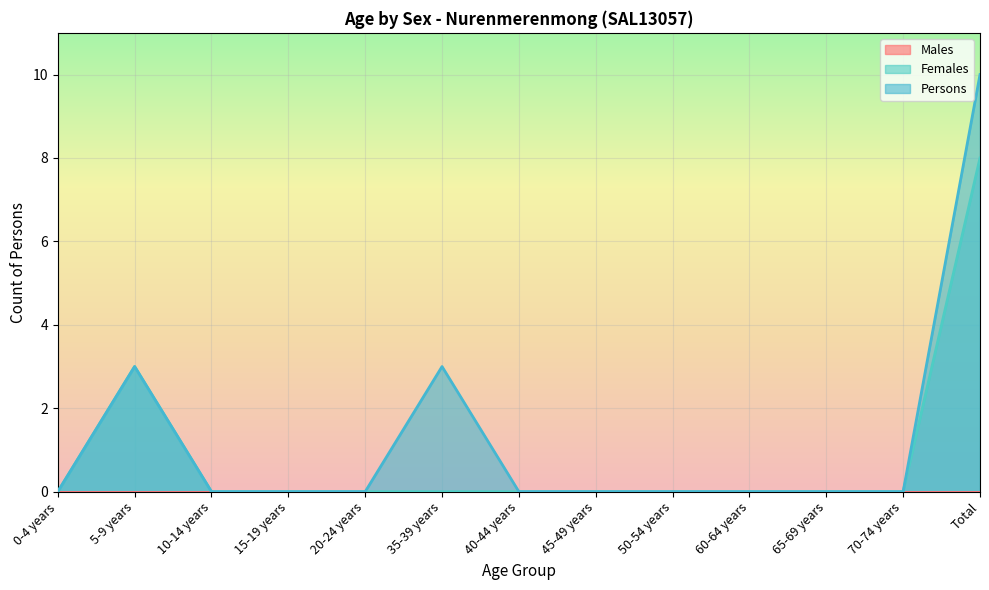

What is the label of the 5th point from the right?

50-54 years